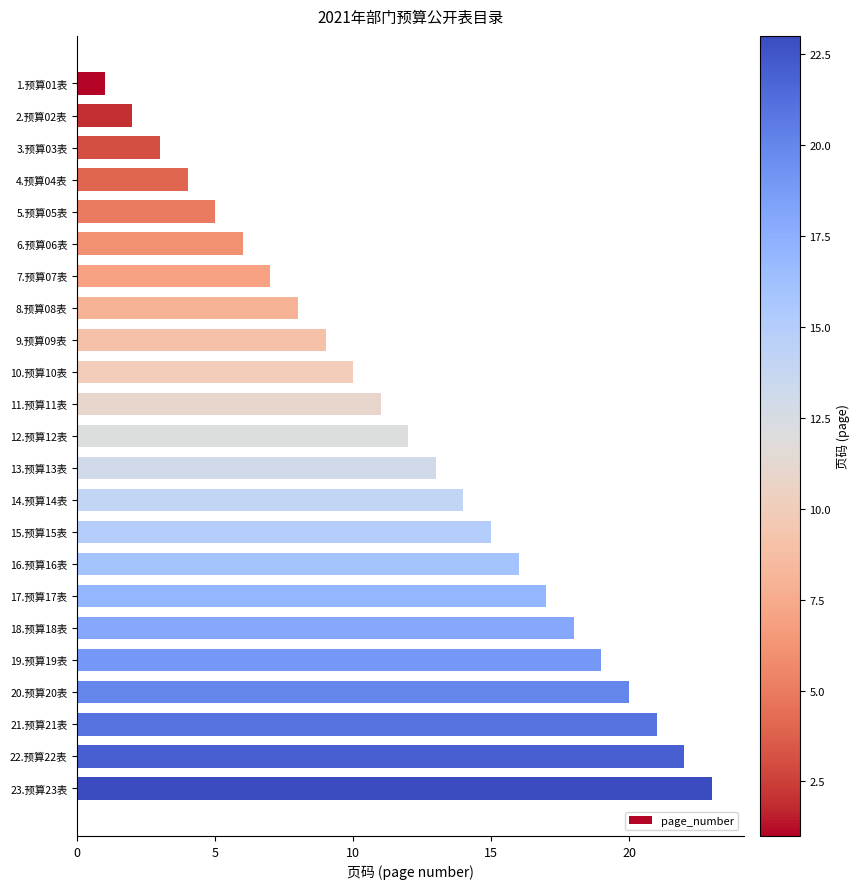

How many distinct data groups are displayed?

1